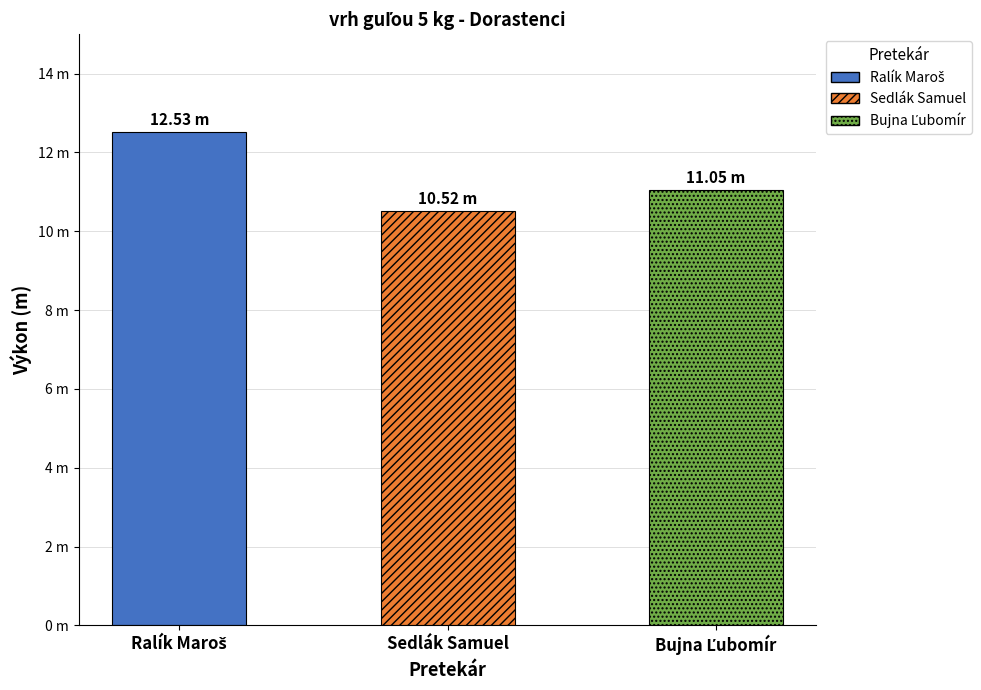

Count the values in the range 10 to 12.

2